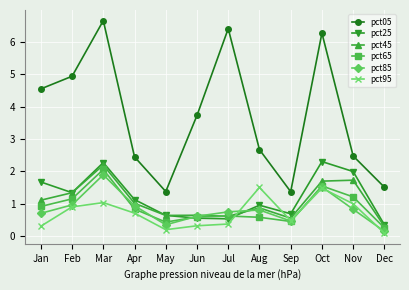

How many lines are shown in the chart?

6